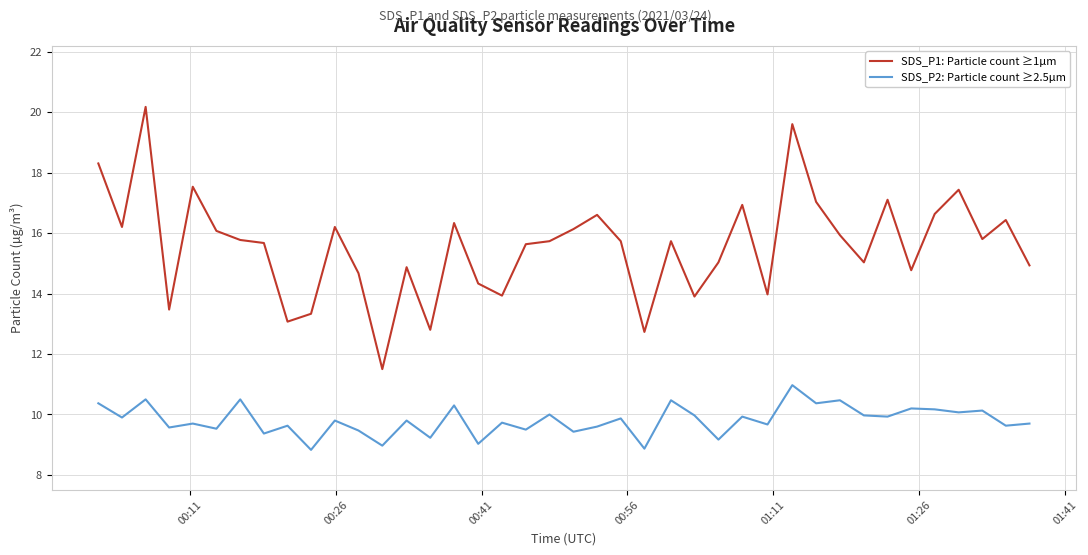

What is the highest value of the SDS_P2: Particle count ≥2.5µm series?

11.0